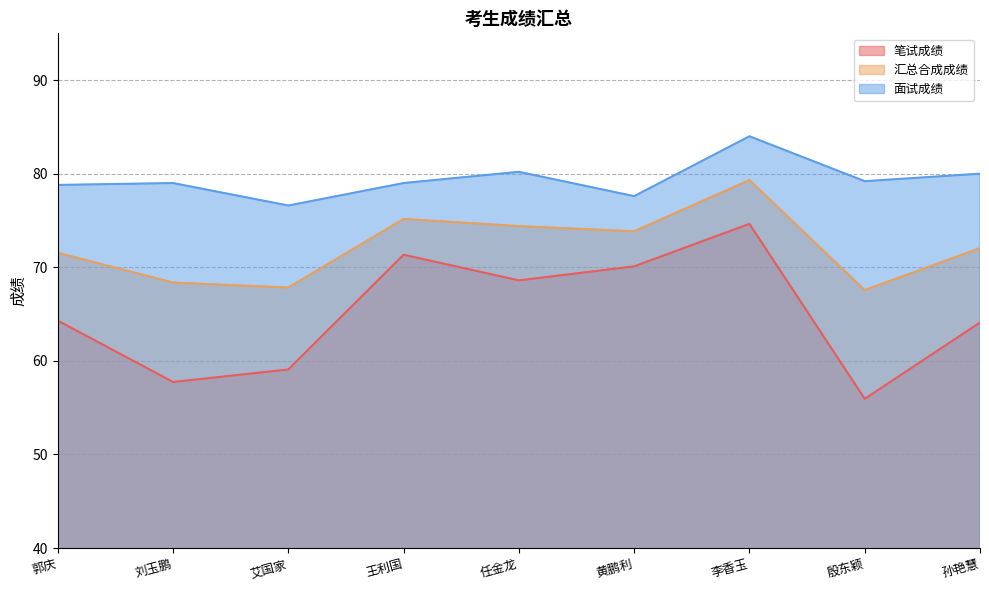

What is the value of the 汇总合成成绩 point at the 8th from the left?

67.6